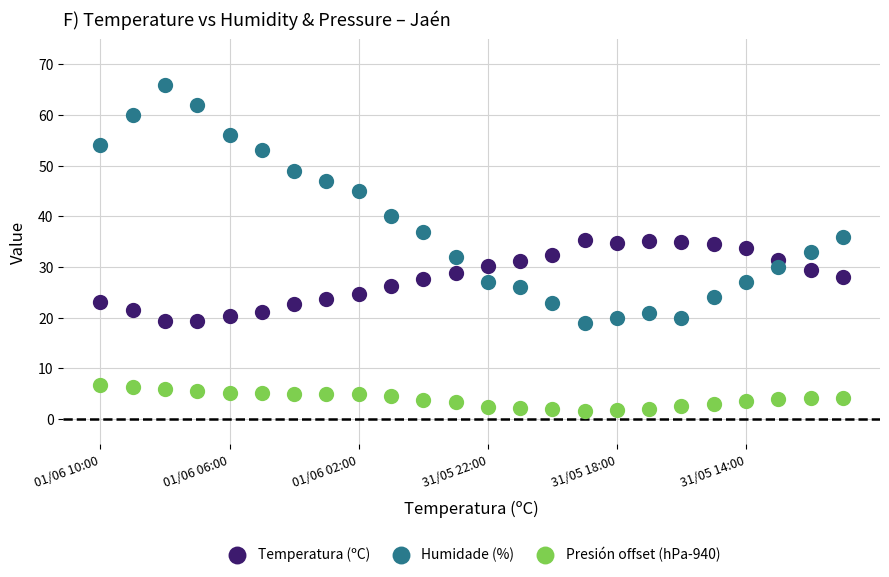

Which series reaches the minimum Y coordinate?

Presión offset (hPa-940)